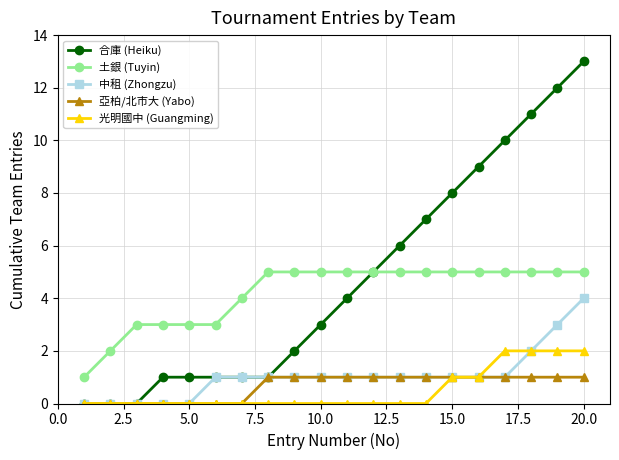

Reading right to left, what are all the values shown in this chart?

合庫 (Heiku): 13	12	11	10	9	8	7	6	5	4	3	2	1	1	1	1	1	0	0	0
土銀 (Tuyin): 5	5	5	5	5	5	5	5	5	5	5	5	5	4	3	3	3	3	2	1
中租 (Zhongzu): 4	3	2	1	1	1	1	1	1	1	1	1	1	1	1	0	0	0	0	0
亞柏/北市大 (Yabo): 1	1	1	1	1	1	1	1	1	1	1	1	1	0	0	0	0	0	0	0
光明國中 (Guangming): 2	2	2	2	1	1	0	0	0	0	0	0	0	0	0	0	0	0	0	0